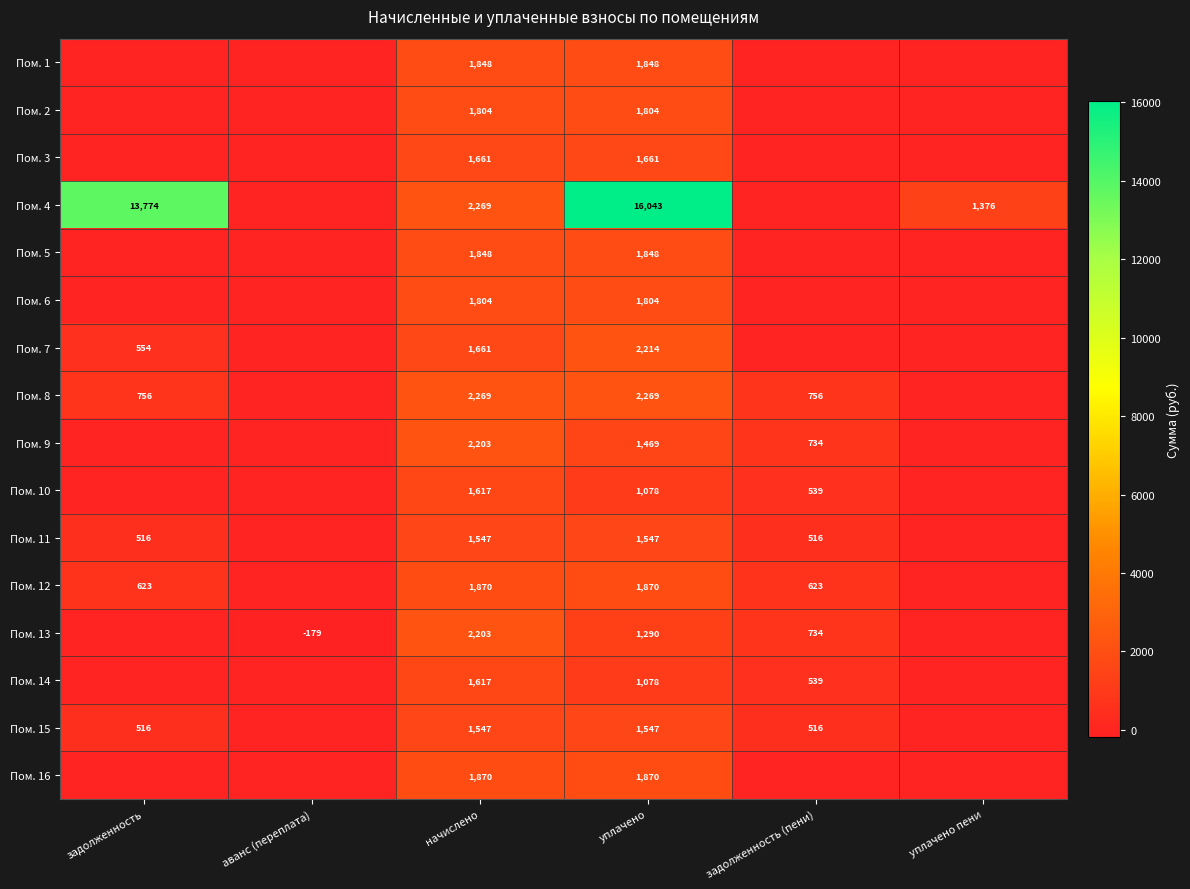

Which has a higher value, задолженность (пени) or аванс (переплата)?

задолженность (пени)